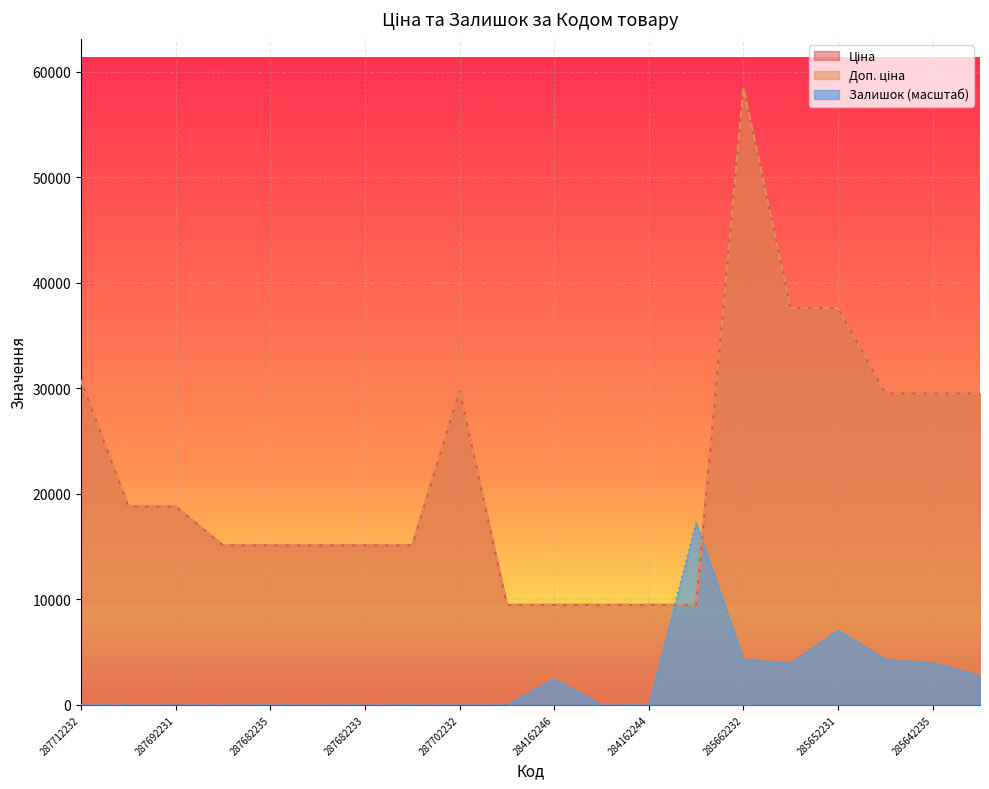

Reading left to right, what are all the values shown in this chart?

Ціна: 287712232=30717.1	287692233=18796.8	287692231=18796.8	287682236=15120.0	287682235=15120.0	287682234=15120.0	287682233=15120.0	287682231=15120.0	287702232=29747.2	284162248=9480.1	284162246=9480.1	284162245=9480.1	284162244=9480.1	284162210=9480.1	285662232=58426.5	285652233=37593.6	285652231=37593.6	285642236=29491.5	285642235=29491.5	285642234=29491.5
Доп. ціна: 287712232=30717.1	287692233=18796.8	287692231=18796.8	287682236=15120.0	287682235=15120.0	287682234=15120.0	287682233=15120.0	287682231=15120.0	287702232=29747.2	284162248=9480.1	284162246=9480.1	284162245=9480.1	284162244=9480.1	284162210=9480.1	285662232=58426.5	285652233=37593.6	285652231=37593.6	285642236=29491.5	285642235=29491.5	285642234=29491.5
Залишок: 287712232=0.0	287692233=0.0	287692231=0.0	287682236=0.0	287682235=0.0	287682234=0.0	287682233=0.0	287682231=0.0	287702232=0.0	284162248=0.0	284162246=2460.1	284162245=0.0	284162244=0.0	284162210=17220.5	285662232=4305.1	285652233=3997.6	285652231=7072.7	285642236=4305.1	285642235=3997.6	285642234=2767.6